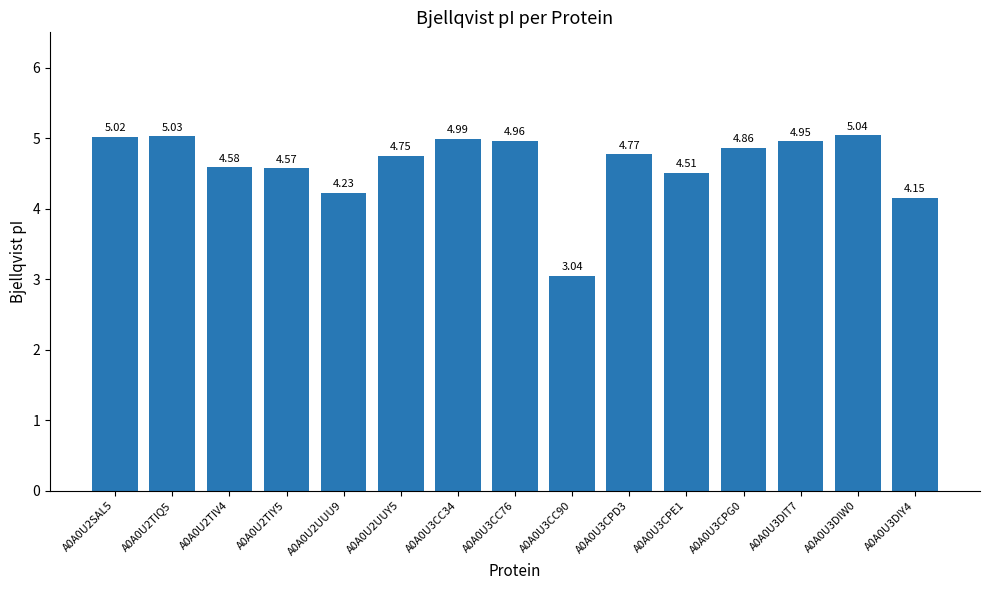

At which label is the value closest to 4?

A0A0U3DIY4